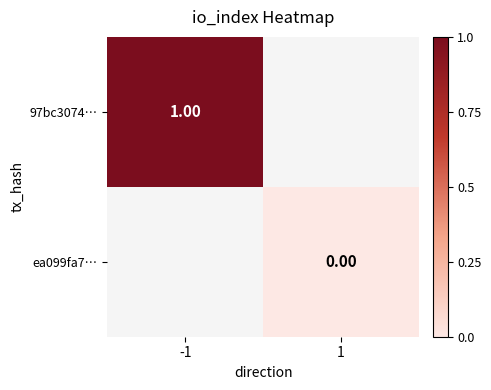

At how many categories does at least one series exceed 0?

1